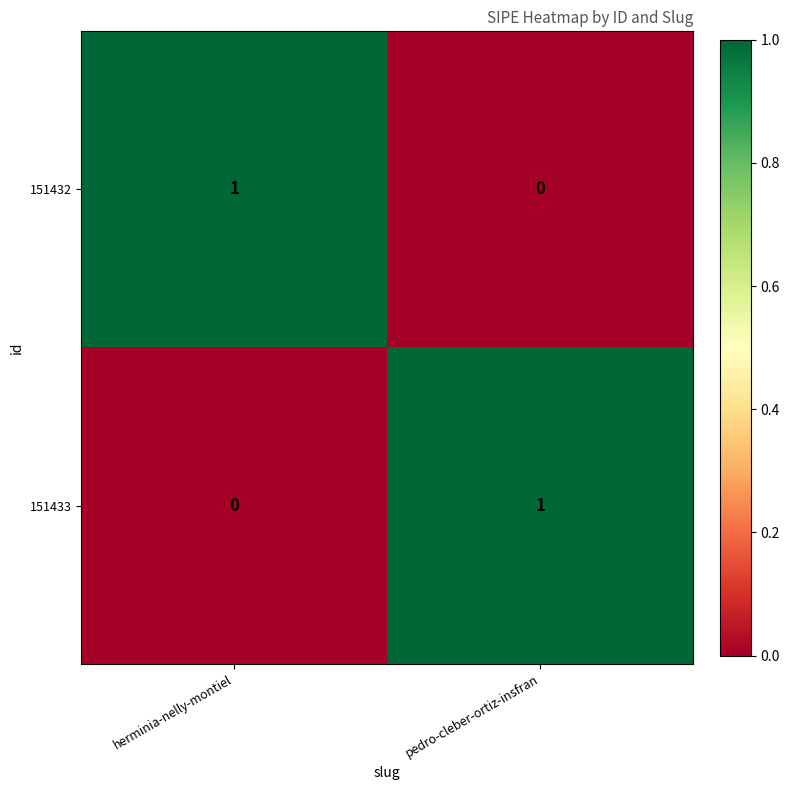

What is the total value across all series at pedro-cleber-ortiz-insfran?

1